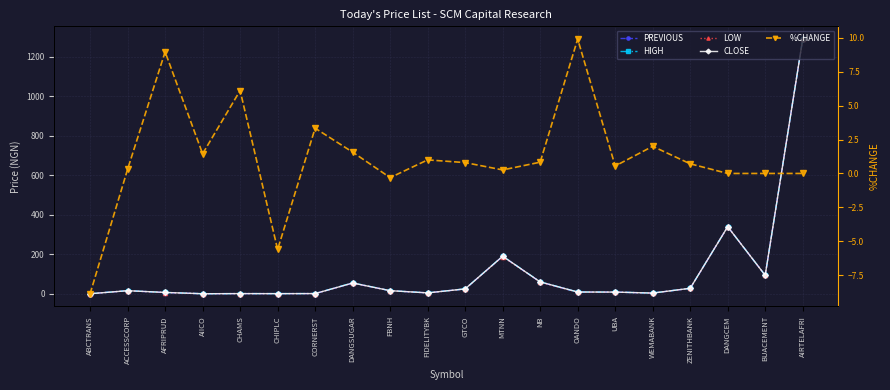

What are all the series names shown in the legend?

PREVIOUS, HIGH, LOW, CLOSE, %CHANGE